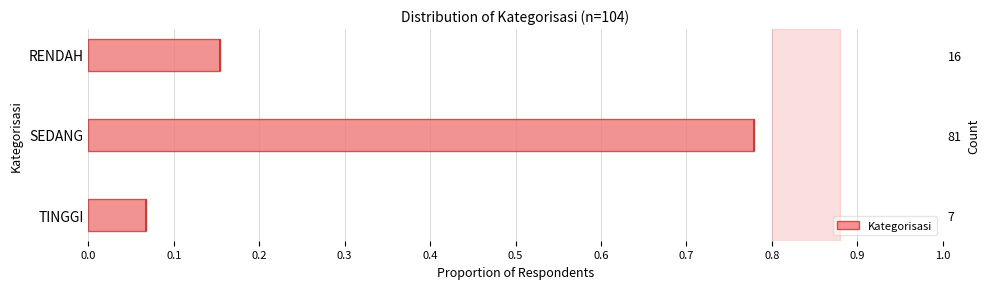

The chart shows a value of 0.4 at SEDANG. True or false?

False